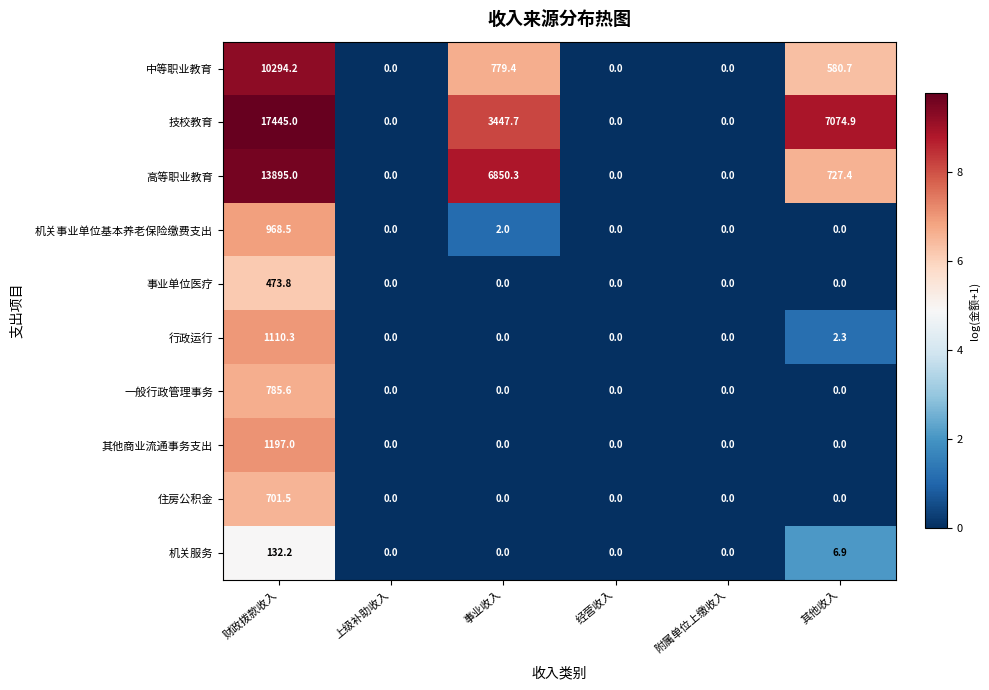

Where is 中等职业教育 nearest to the value 5147?

事业收入